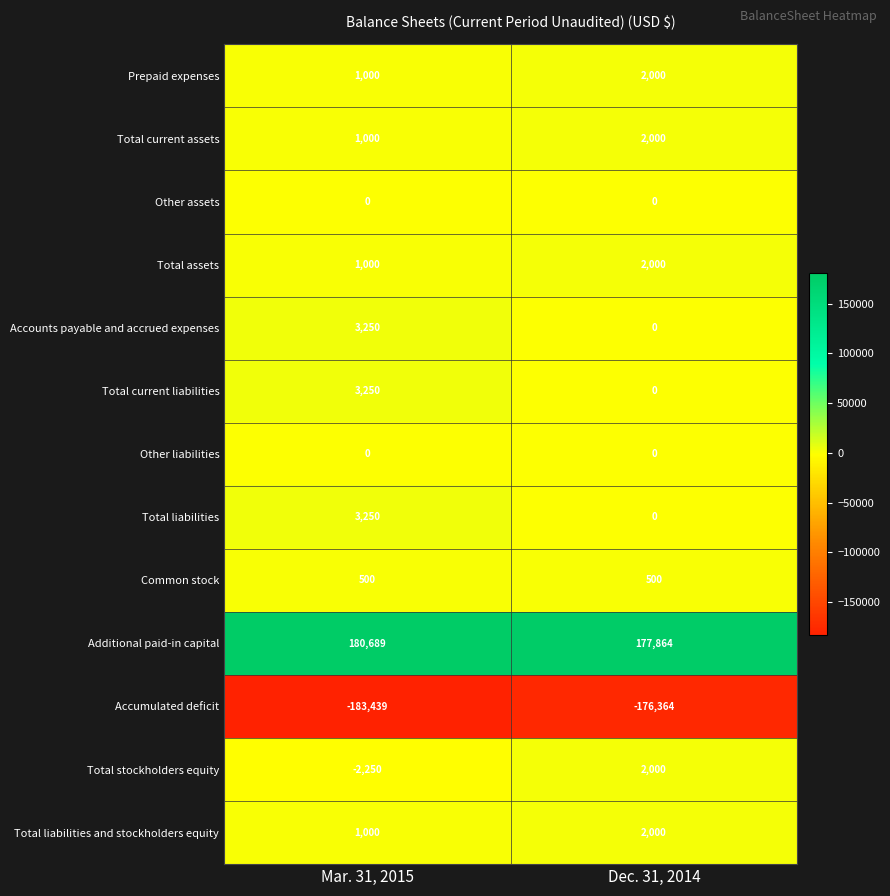

Is it true that Additional paid-in capital equals 177864 at Dec. 31, 2014?

True